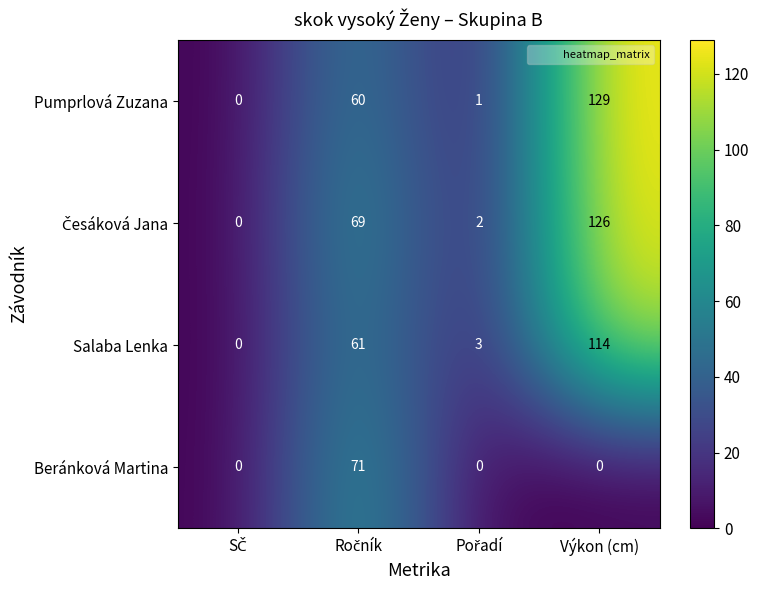

Which series has the largest range (max minus min)?

Pumprlová Zuzana